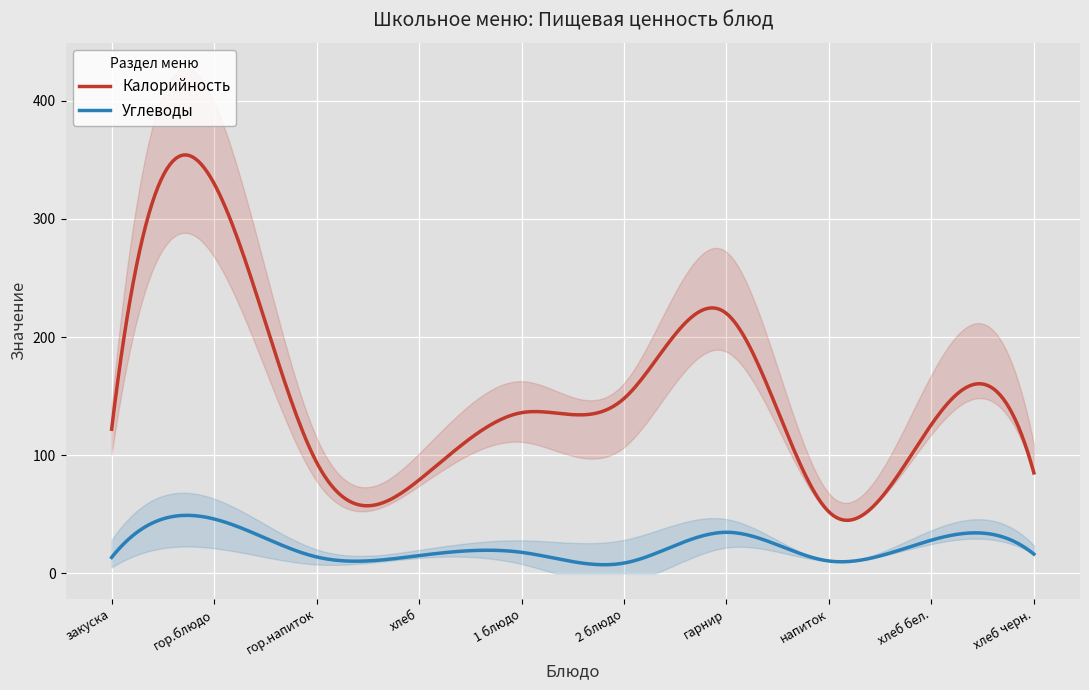

True or false: Углеводы and Калорийность intersect in this chart.

False